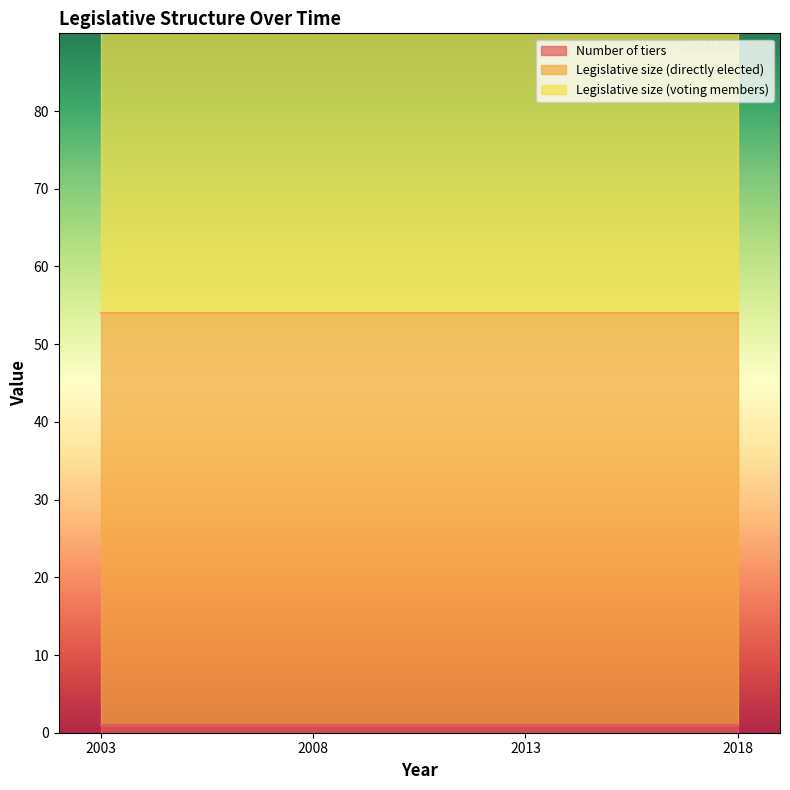

Which series has the widest spread of values?

Number of tiers